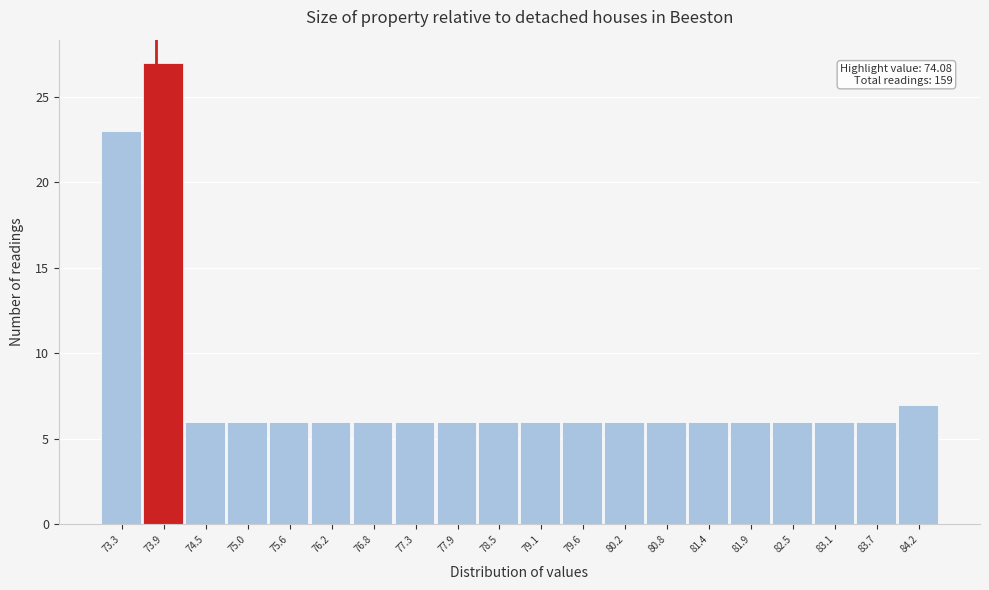

Reading left to right, what are all the values shown in this chart?

73.3=23	73.9=27	74.5=6	75.0=6	75.6=6	76.2=6	76.8=6	77.3=6	77.9=6	78.5=6	79.1=6	79.6=6	80.2=6	80.8=6	81.4=6	81.9=6	82.5=6	83.1=6	83.7=6	84.2=7